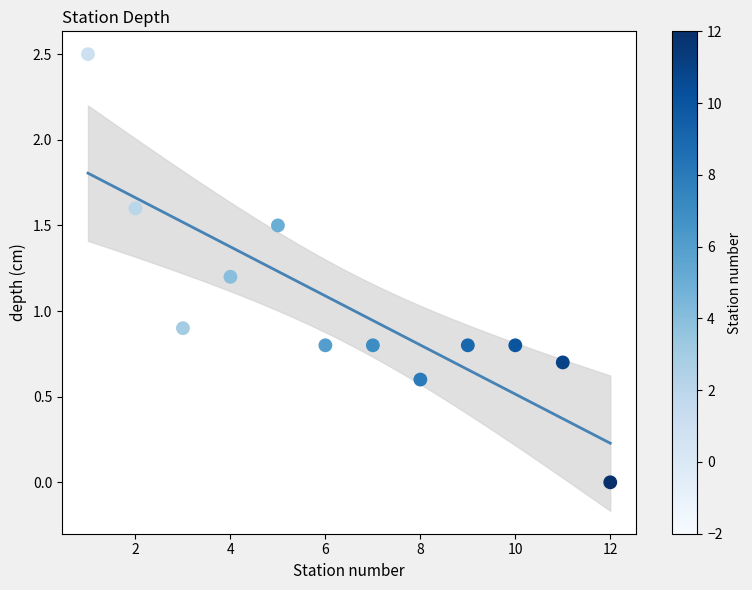

What is the range of X values (max minus min)?

11.0